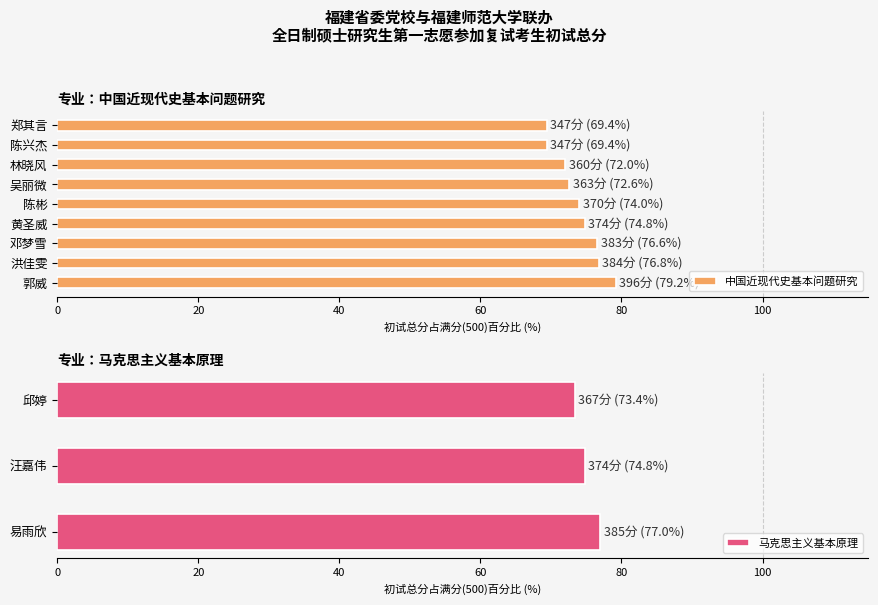

What is the smallest value displayed?

347